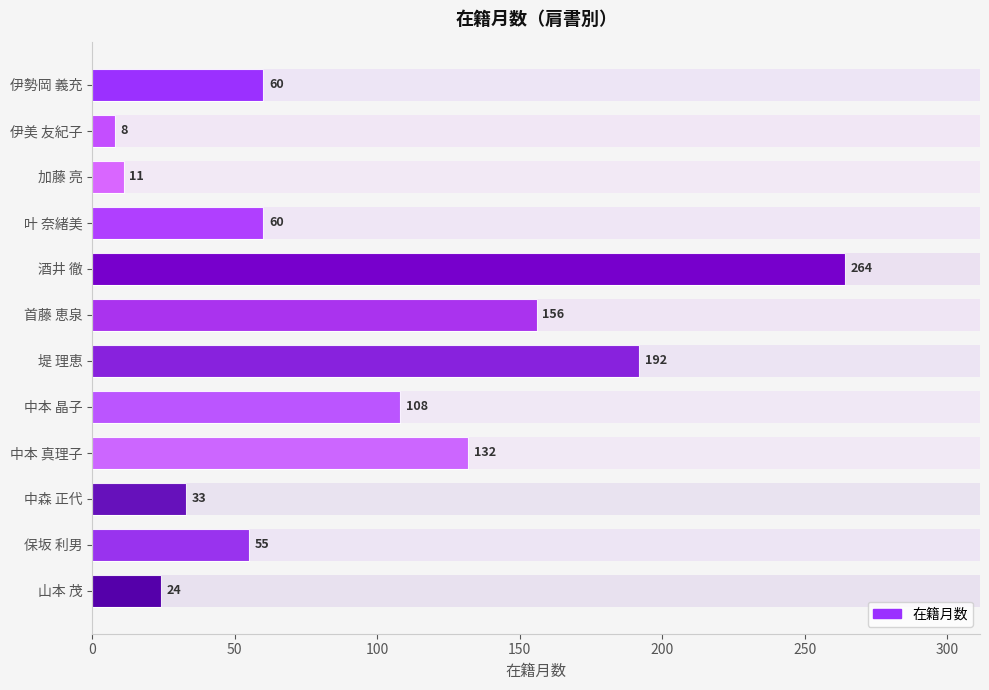

Between 堤 理恵 and 伊美 友紀子, which is larger?

堤 理恵